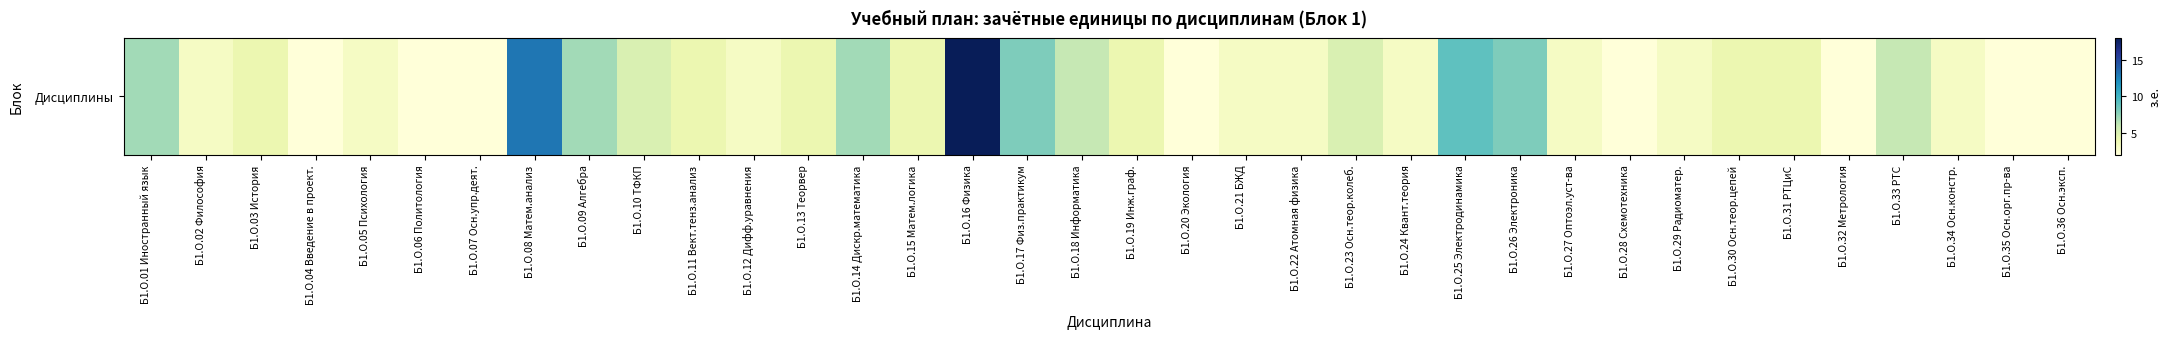

How many values exceed 4?

12